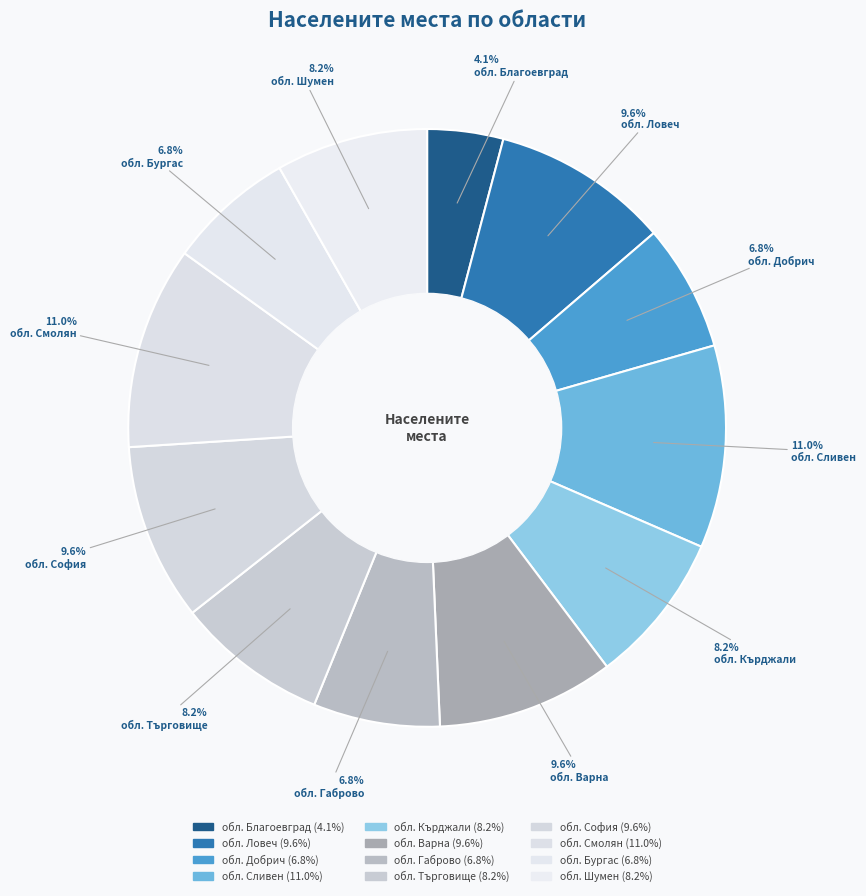

True or false: обл. Търговище accounts for 8% of the total.

True